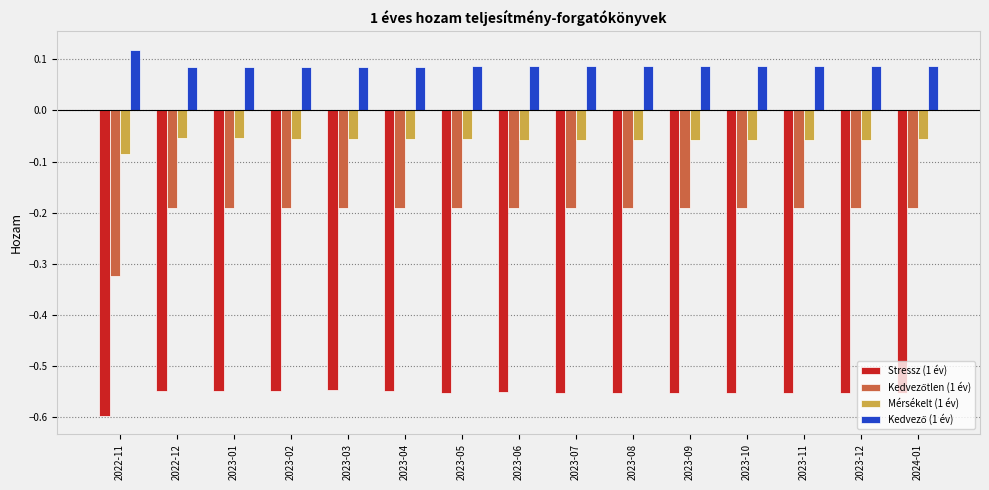

What is the label of the 5th bar from the right?

2023-09